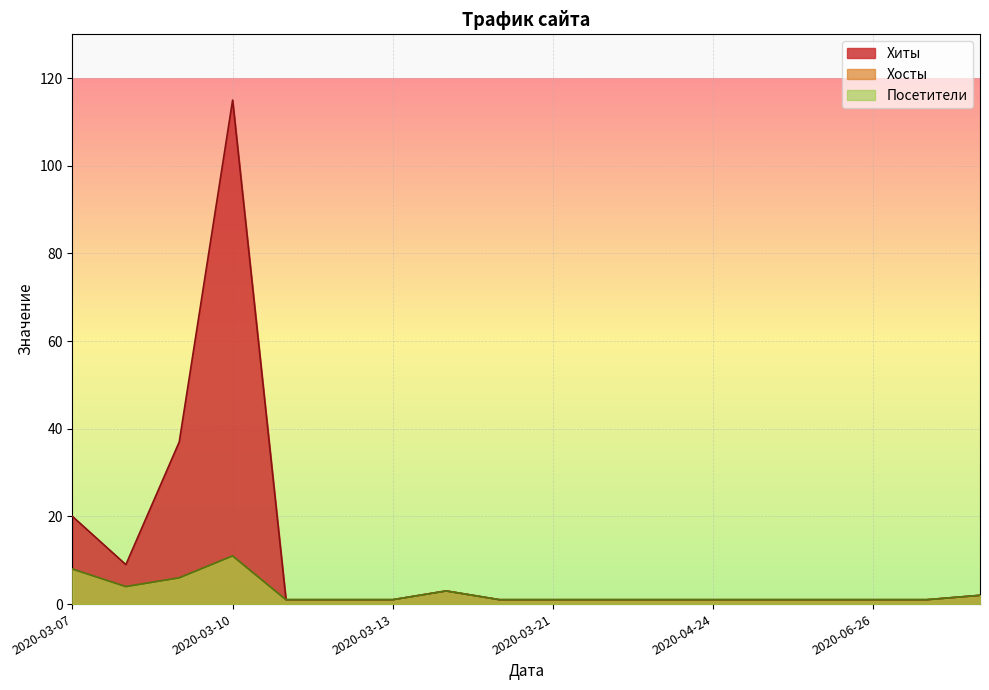

At which label is Посетители closest to 6?

2020-03-09